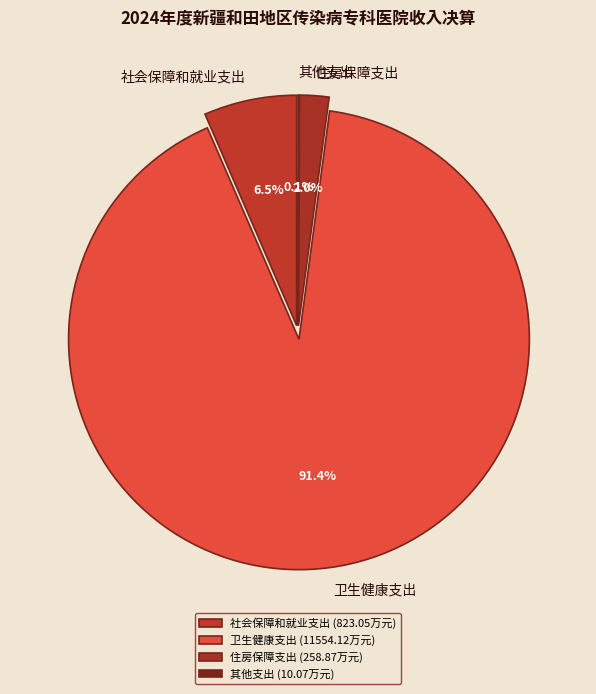

Rank the categories by value from lowest to highest.

其他支出, 住房保障支出, 社会保障和就业支出, 卫生健康支出